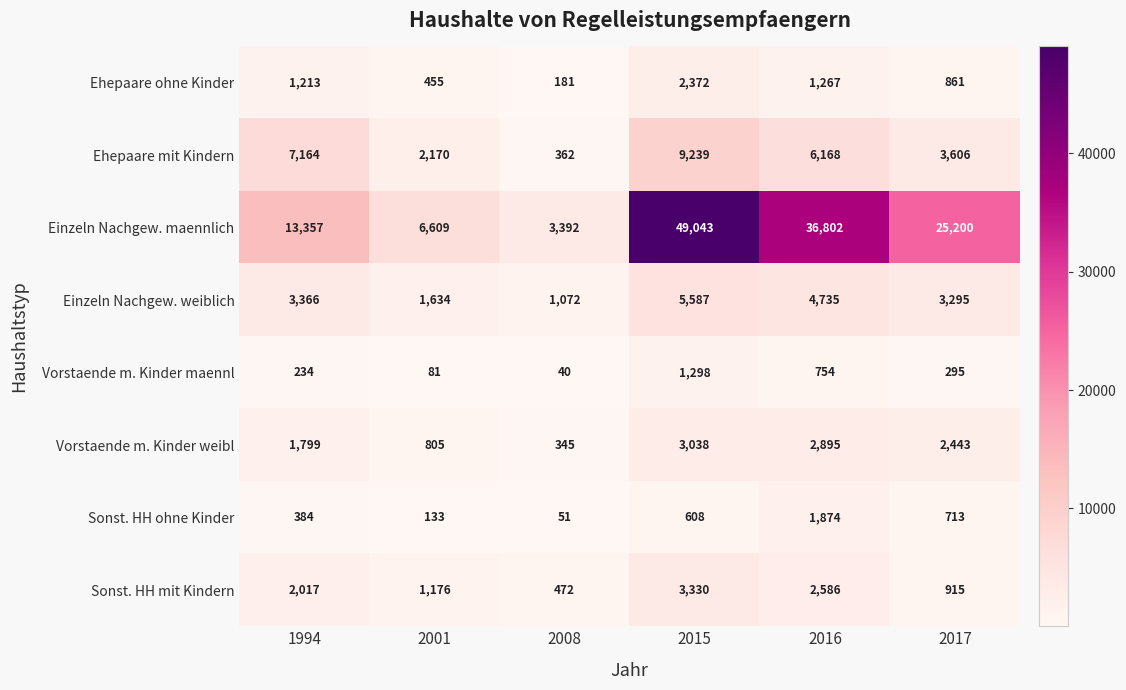

What is the difference between the highest and lowest values at 2001?

6528